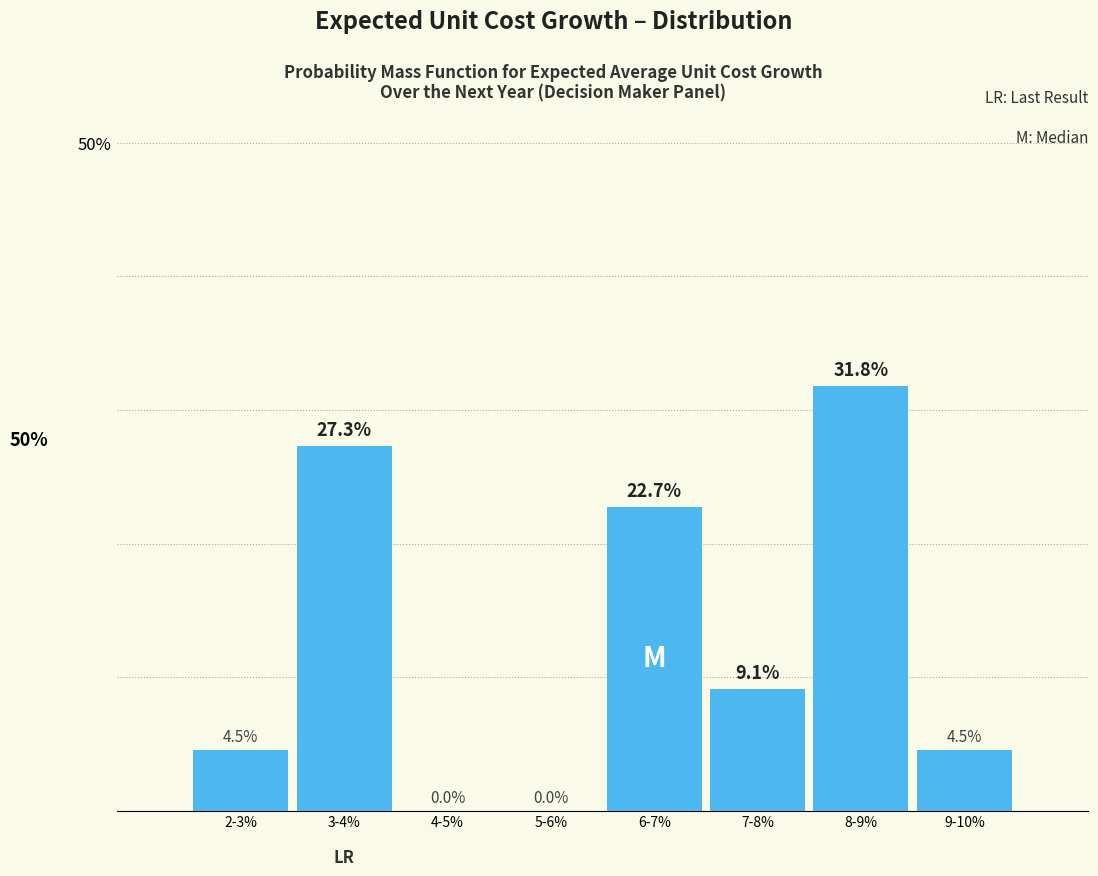

Reading left to right, list all the values displayed in this chart.

2-3%=4.5	3-4%=27.3	4-5%=0.0	5-6%=0.0	6-7%=22.7	7-8%=9.1	8-9%=31.8	9-10%=4.5